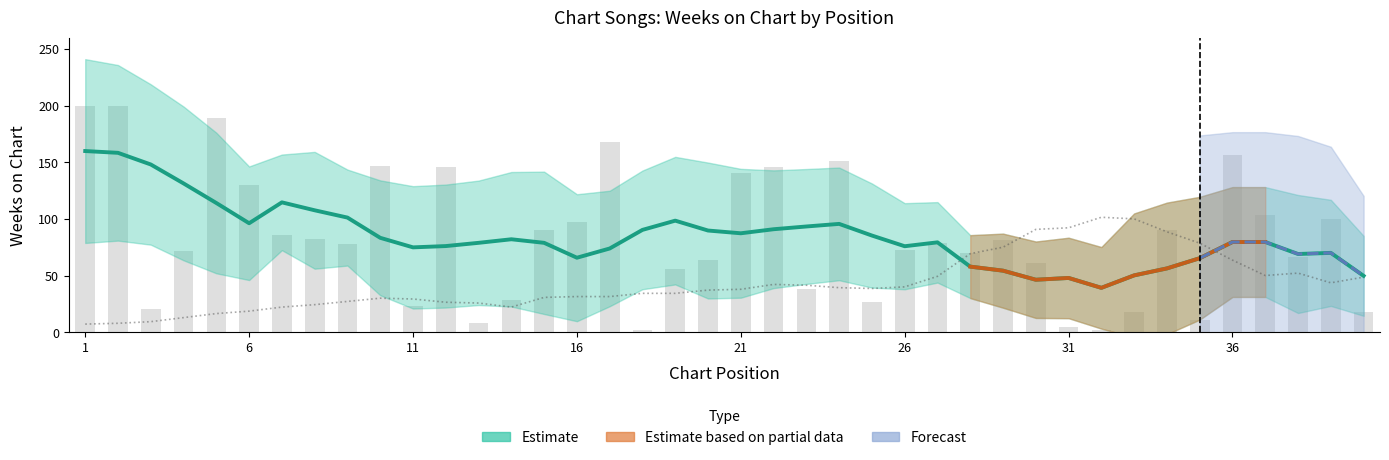

Rank the categories by value from highest to lowest.

1, 2, 5, 17, 36, 24, 10, 12, 22, 21, 6, 37, 39, 16, 15, 34, 7, 8, 29, 27, 9, 26, 4, 28, 38, 20, 30, 19, 23, 14, 25, 11, 3, 33, 40, 35, 13, 31, 18, 32